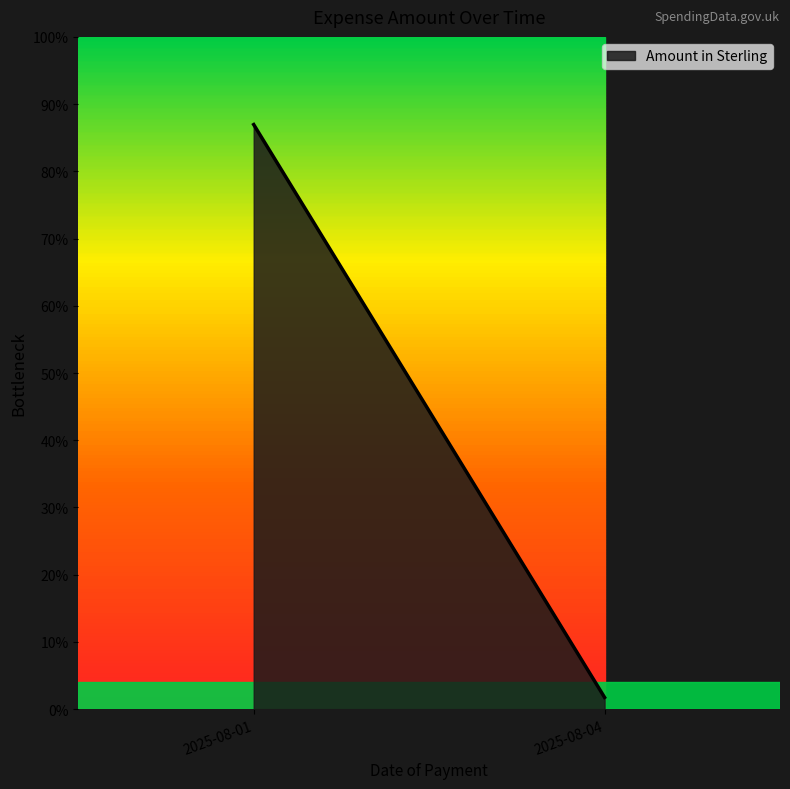

Does the chart have visible grid lines?

No